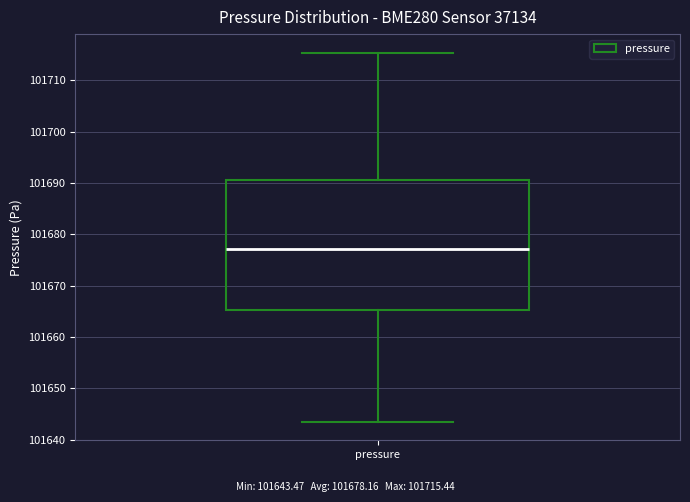

Transcribe this box plot: give where the median line is, the range the box spans, and where the two whiskers end, as read against the y-axis. The values are not printed on the chart, so give them approximately, as read against the axis.

median 101677, box 101665 to 101691, whiskers 101643 to 101715